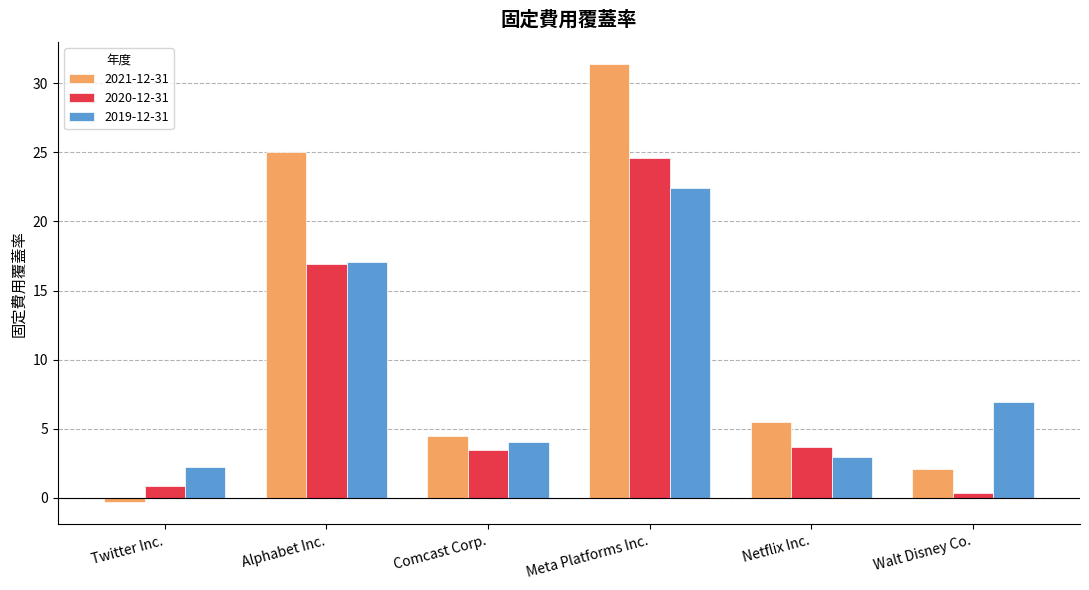

Where does the 2021-12-31 series first go above 5?

Alphabet Inc.